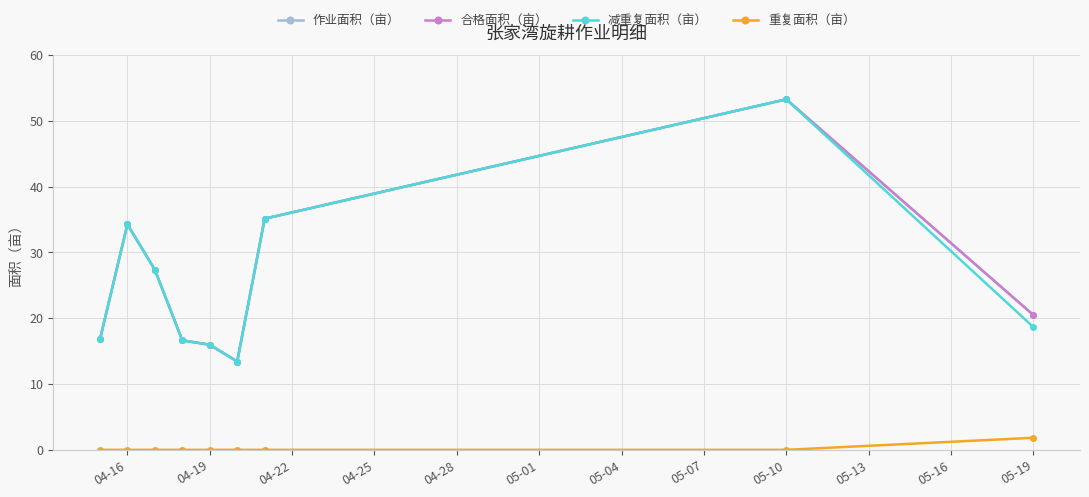

Does the chart have visible grid lines?

Yes